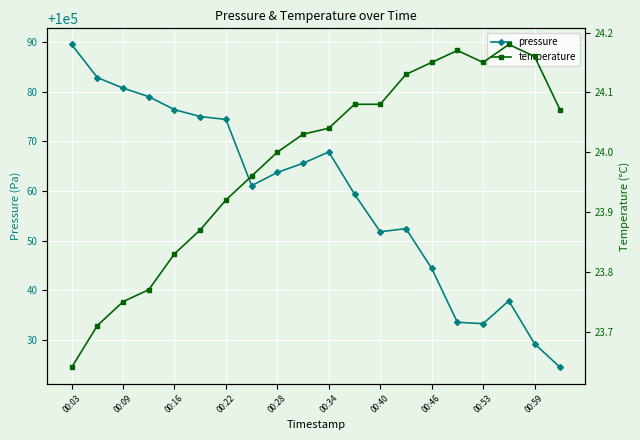

What is the highest value of the pressure series?

100089.5